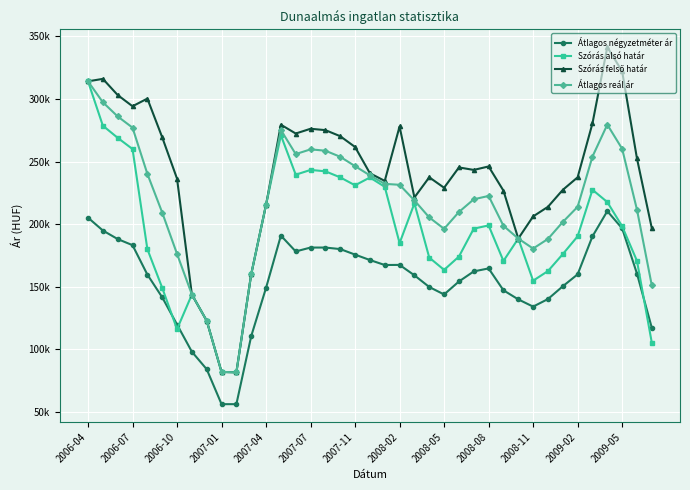

Does the chart have visible grid lines?

Yes